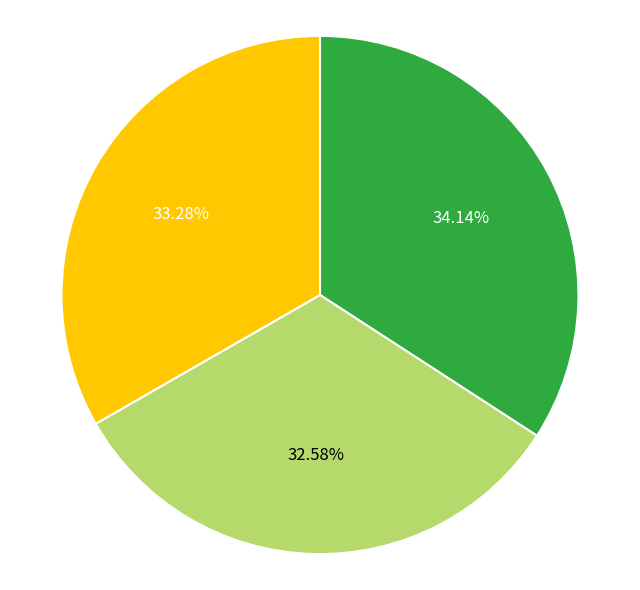

Is there a majority slice in this chart?

No